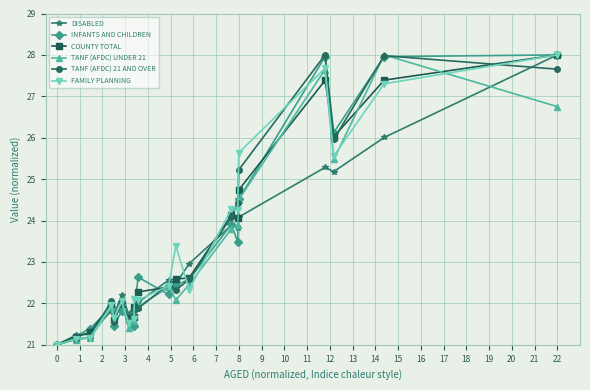

What is the value of the INFANTS AND CHILDREN point at the 10th from the left?

22.6